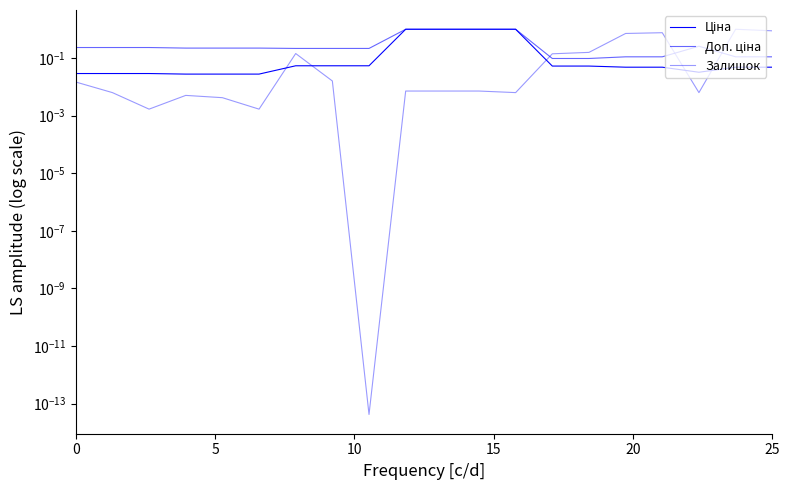

How many distinct data groups are displayed?

3